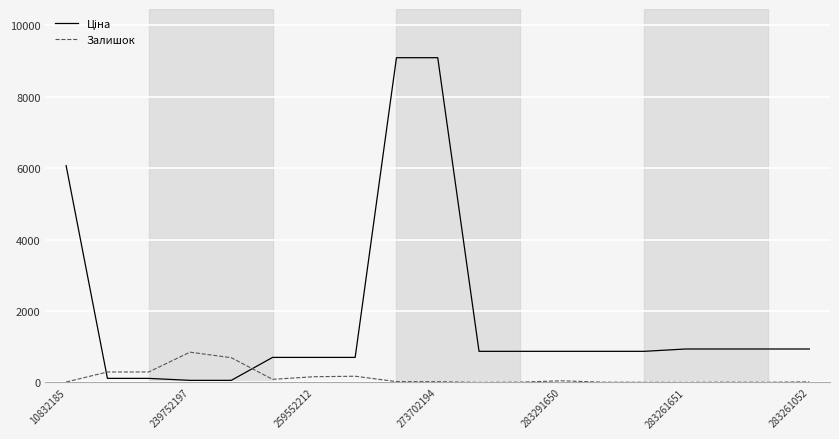

What is the difference between the maximum and minimum values in the Залишок series?

844.0